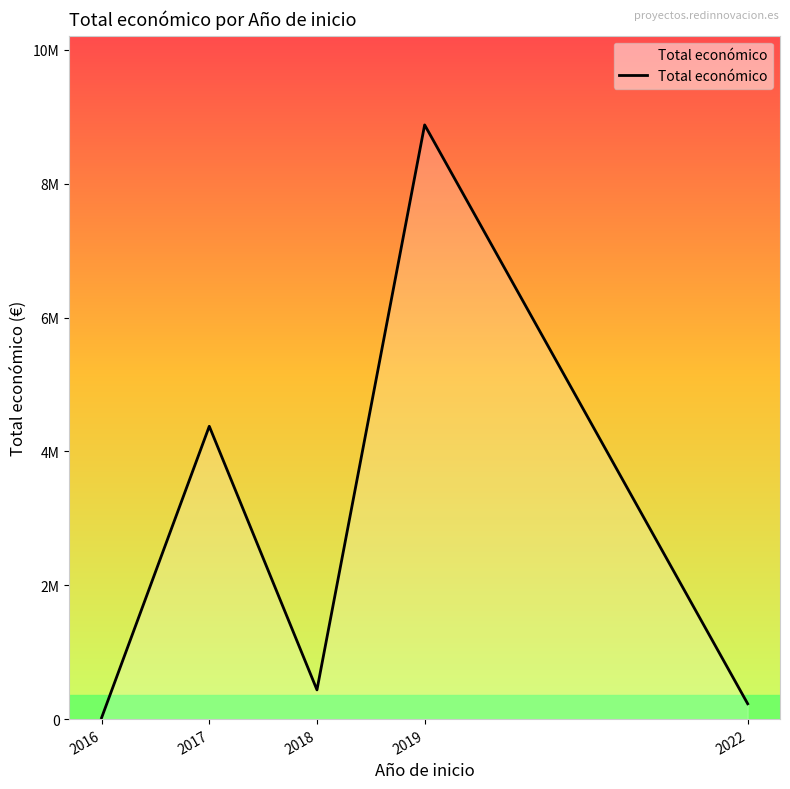

Rank the categories by value from highest to lowest.

2019, 2017, 2018, 2022, 2016